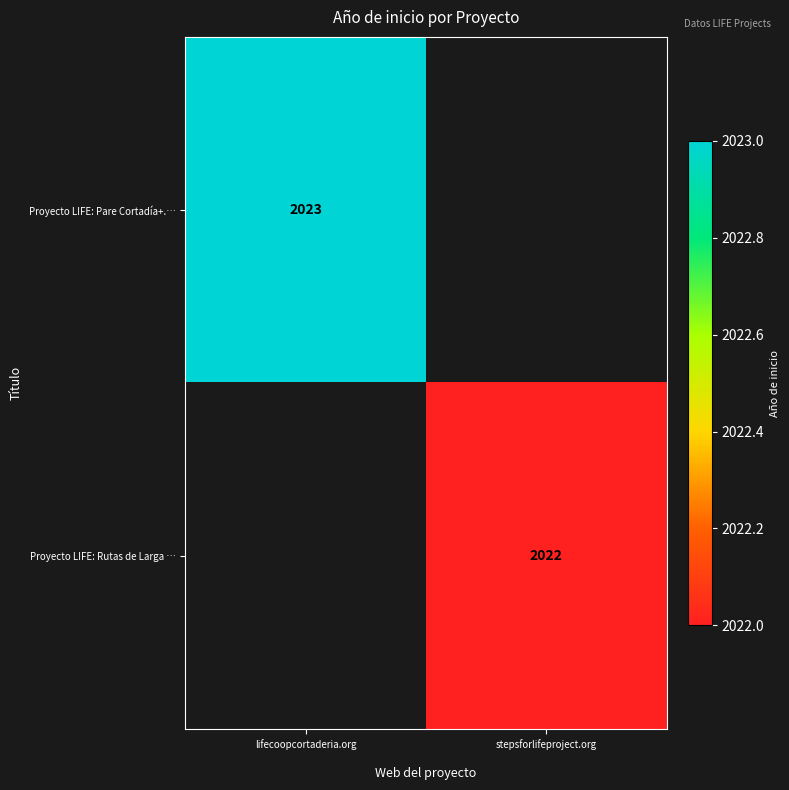

At how many categories does at least one series exceed 1452?

2